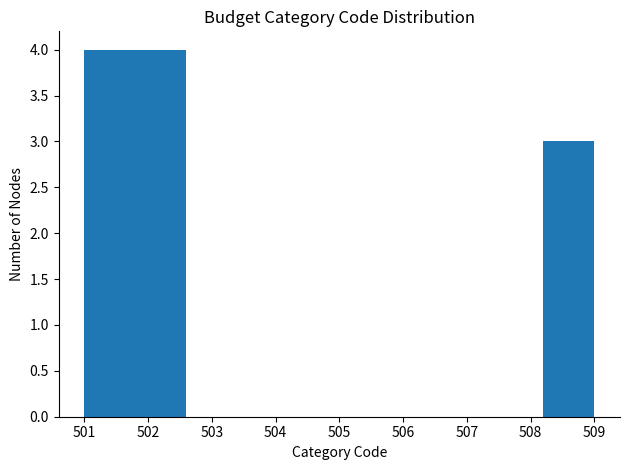

Reading left to right, transcribe this chart: for each bar, give the range it covers on the x-axis and its height. The values are not printed on the chart, so give them approximately, as read against the axis.

501.0 to 501.8: 4
501.8 to 502.6: 4
502.6 to 503.4: 0
503.4 to 504.2: 0
504.2 to 505.0: 0
505.0 to 505.8: 0
505.8 to 506.6: 0
506.6 to 507.4: 0
507.4 to 508.2: 0
508.2 to 509.0: 3